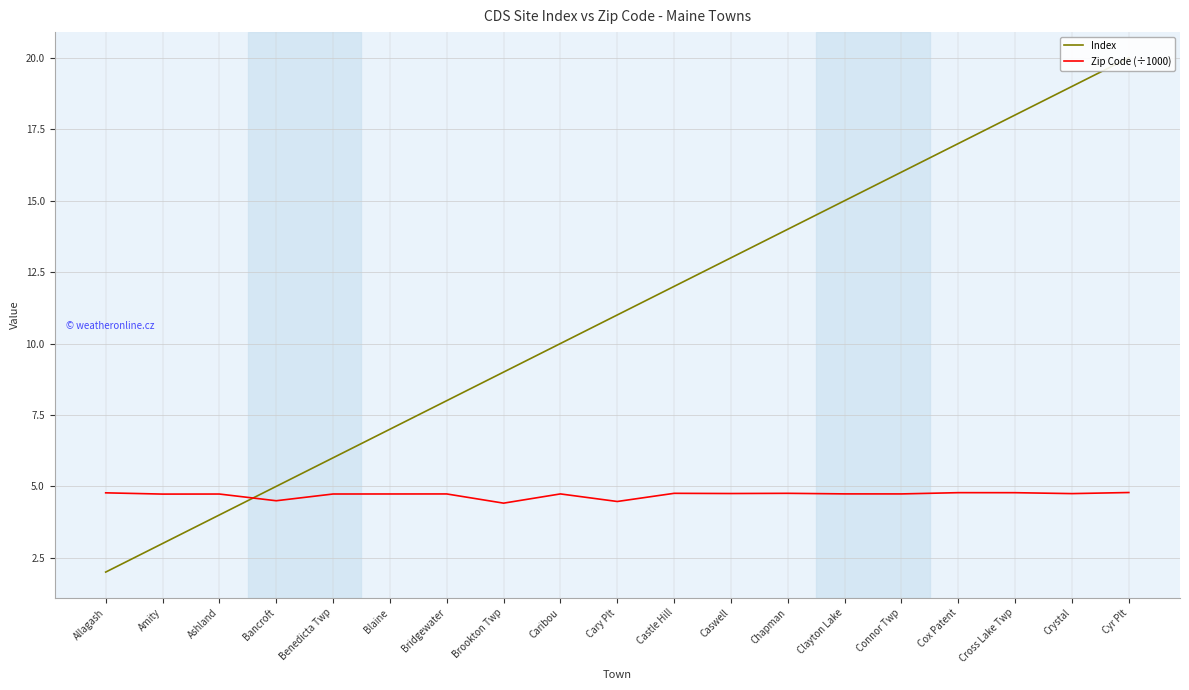

What is the minimum value for Index?

2.0